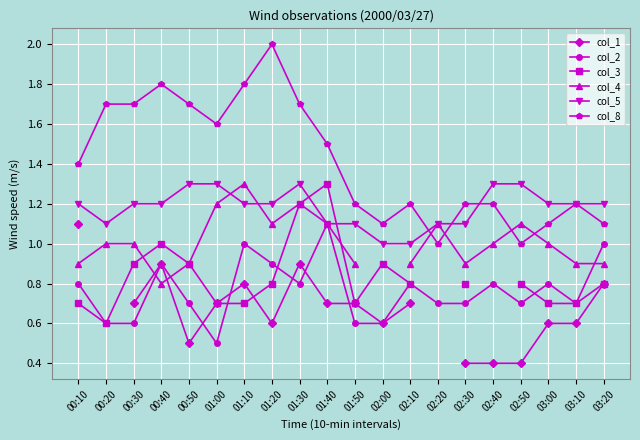

What is the spread (max minus min) of values at 00:10?

0.7